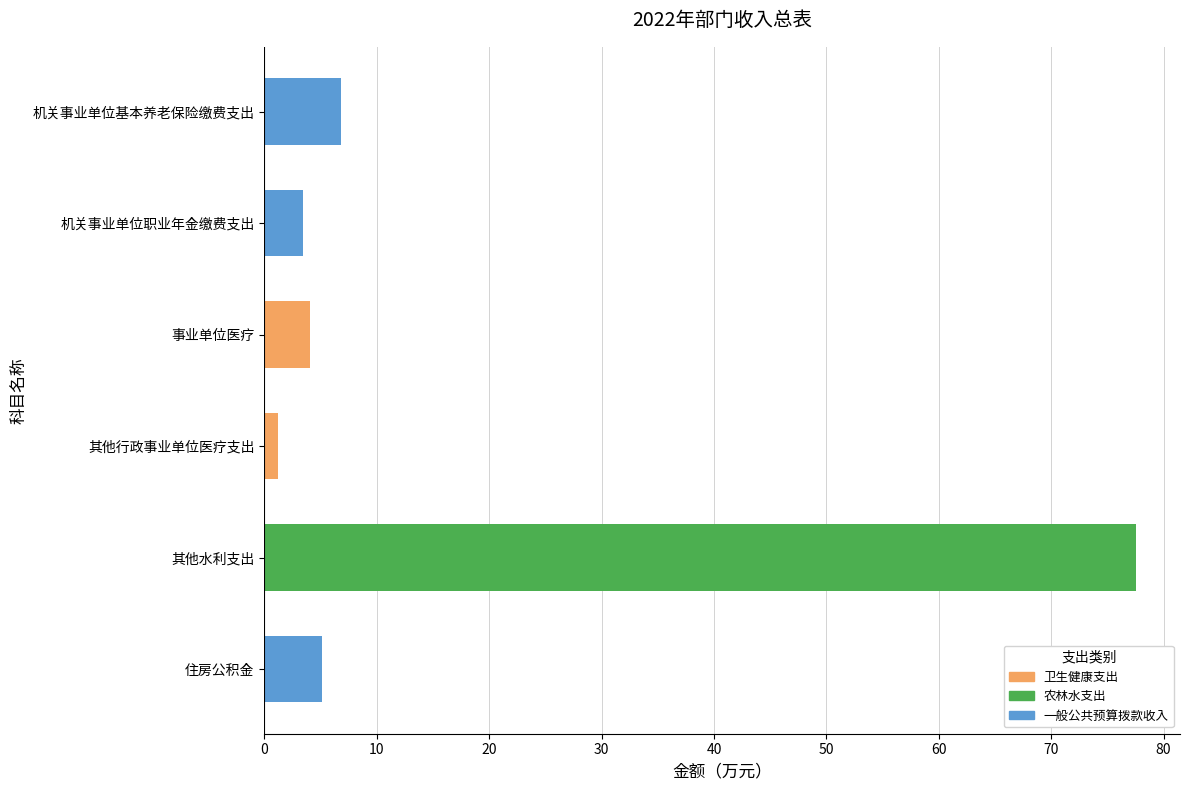

What is the minimum value shown in the chart?

1.2